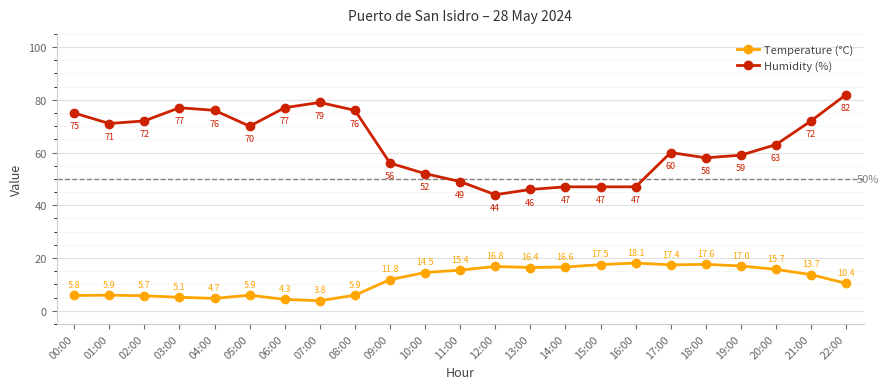

At how many categories does at least one series exceed 62?

12